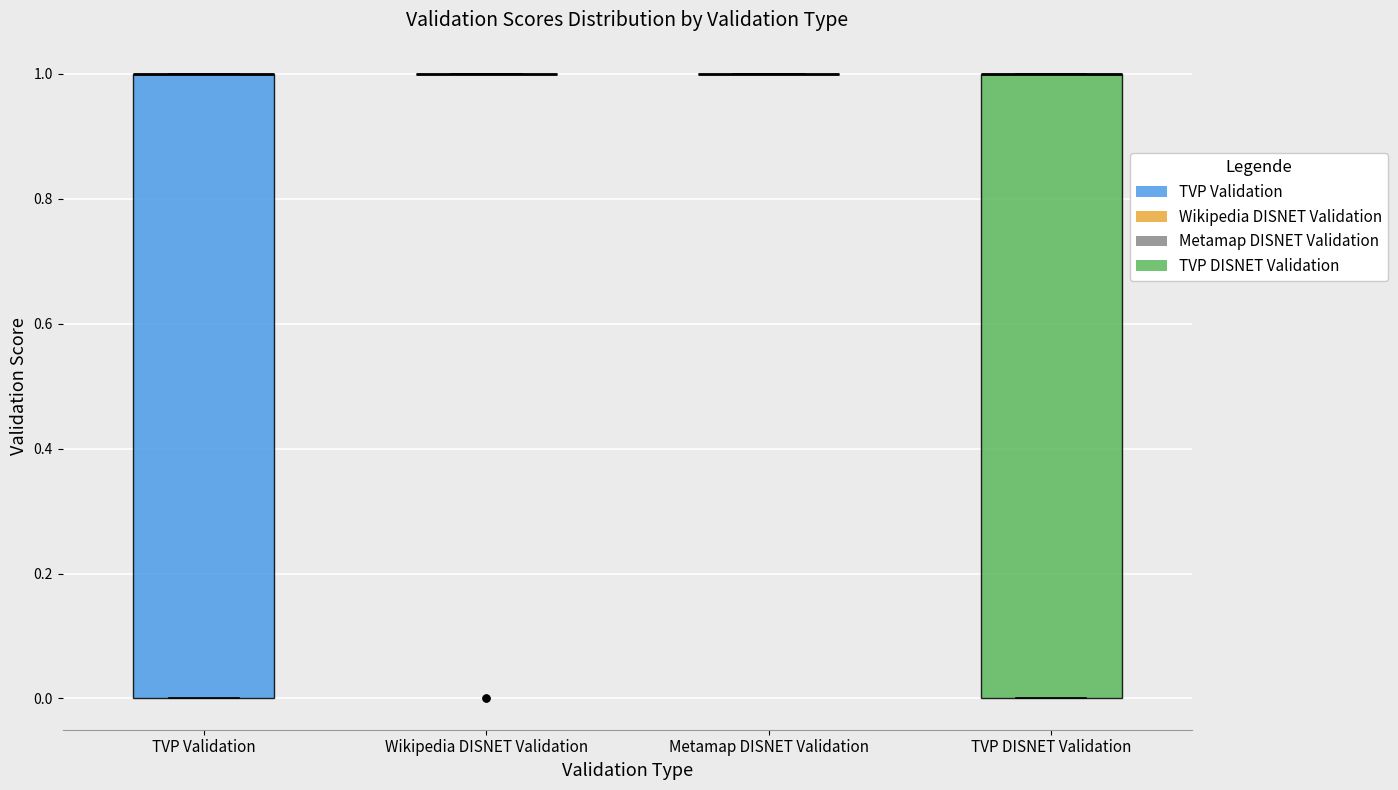

Reading left to right, transcribe this box plot: for each box, give where its median line is, the range the box spans, and where its two whiskers end, as read against the y-axis. The values are not printed on the chart, so give them approximately, as read against the axis.

TVP Validation: median 1 (drawn on the box's upper edge), box 0 to 1, whiskers 0 to 1
Wikipedia DISNET Validation: box collapsed to a line at 1, whiskers 1 to 1
Metamap DISNET Validation: box collapsed to a line at 1, whiskers 1 to 1
TVP DISNET Validation: median 1 (drawn on the box's upper edge), box 0 to 1, whiskers 0 to 1